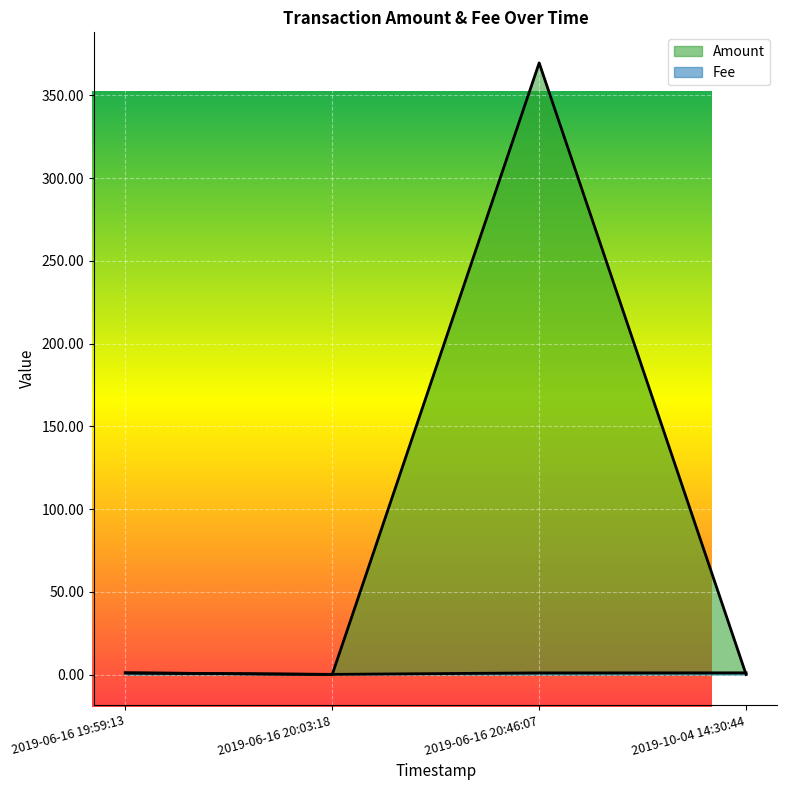

Count the number of data series in this chart.

2